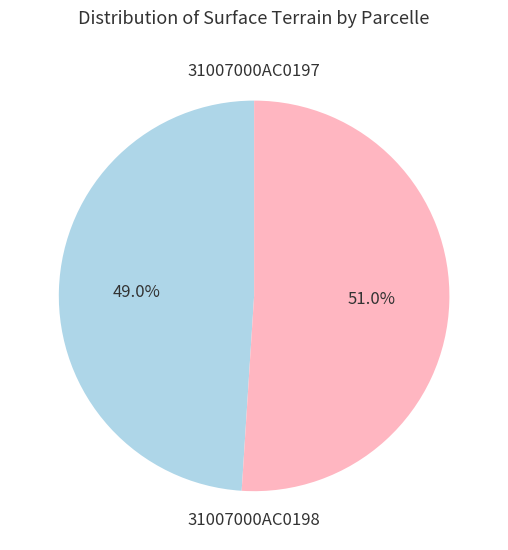

Is there a majority slice in this chart?

Yes